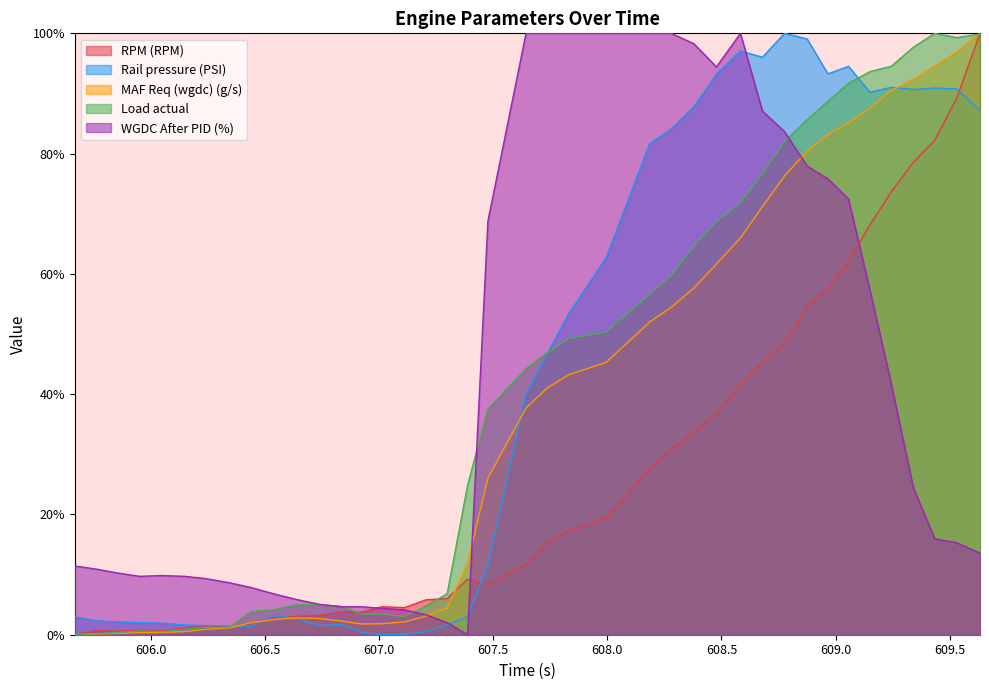

Reading right to left, extract all data points from this chart.

RPM (RPM): 1.0	0.9	0.8	0.8	0.7	0.7	0.6	0.6	0.5	0.5	0.5	0.4	0.4	0.3	0.3	0.3	0.2	0.2	0.2	0.1	0.1	0.1	0.1	0.1	0.0	0.0	0.0	0.0	0.0	0.0	0.0	0.0	0.0	0.0	0.0	0.0	0.0	0.0	0.0	0.0
Rail pressure (PSI): 0.9	0.9	0.9	0.9	0.9	0.9	0.9	0.9	1.0	1.0	1.0	1.0	0.9	0.9	0.8	0.8	0.6	0.5	0.5	0.4	0.1	0.0	0.0	0.0	0.0	0.0	0.0	0.0	0.0	0.0	0.0	0.0	0.0	0.0	0.0	0.0	0.0	0.0	0.0	0.0
MAF Req (wgdc) (g/s): 1.0	1.0	0.9	0.9	0.9	0.9	0.9	0.8	0.8	0.8	0.7	0.7	0.6	0.6	0.5	0.5	0.5	0.4	0.4	0.4	0.3	0.1	0.0	0.0	0.0	0.0	0.0	0.0	0.0	0.0	0.0	0.0	0.0	0.0	0.0	0.0	0.0	0.0	0.0	0.0
Load actual: 1.0	1.0	1.0	1.0	0.9	0.9	0.9	0.9	0.9	0.8	0.8	0.7	0.7	0.6	0.6	0.6	0.5	0.5	0.5	0.4	0.4	0.2	0.1	0.0	0.0	0.0	0.0	0.0	0.0	0.1	0.0	0.0	0.0	0.0	0.0	0.0	0.0	0.0	0.0	0.0
WGDC After PID (%): 0.1	0.2	0.2	0.2	0.4	0.6	0.7	0.8	0.8	0.8	0.9	1.0	0.9	1.0	1.0	1.0	1.0	1.0	1.0	1.0	0.7	0.0	0.0	0.0	0.0	0.0	0.0	0.0	0.1	0.1	0.1	0.1	0.1	0.1	0.1	0.1	0.1	0.1	0.1	0.1